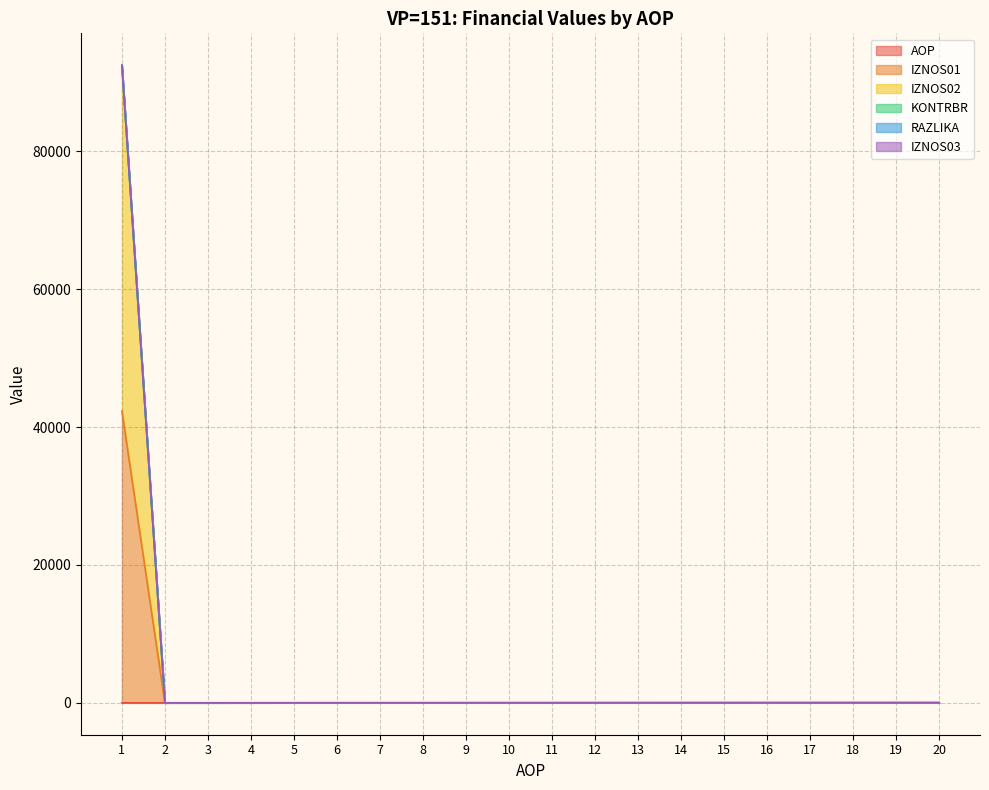

True or false: RAZLIKA and IZNOS02 intersect in this chart.

False